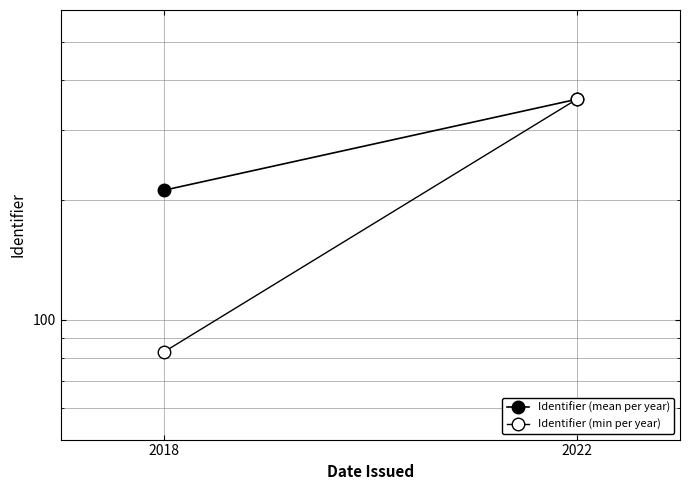

What is the value of the Identifier (min per year) point at the 2nd from the left?

358.0